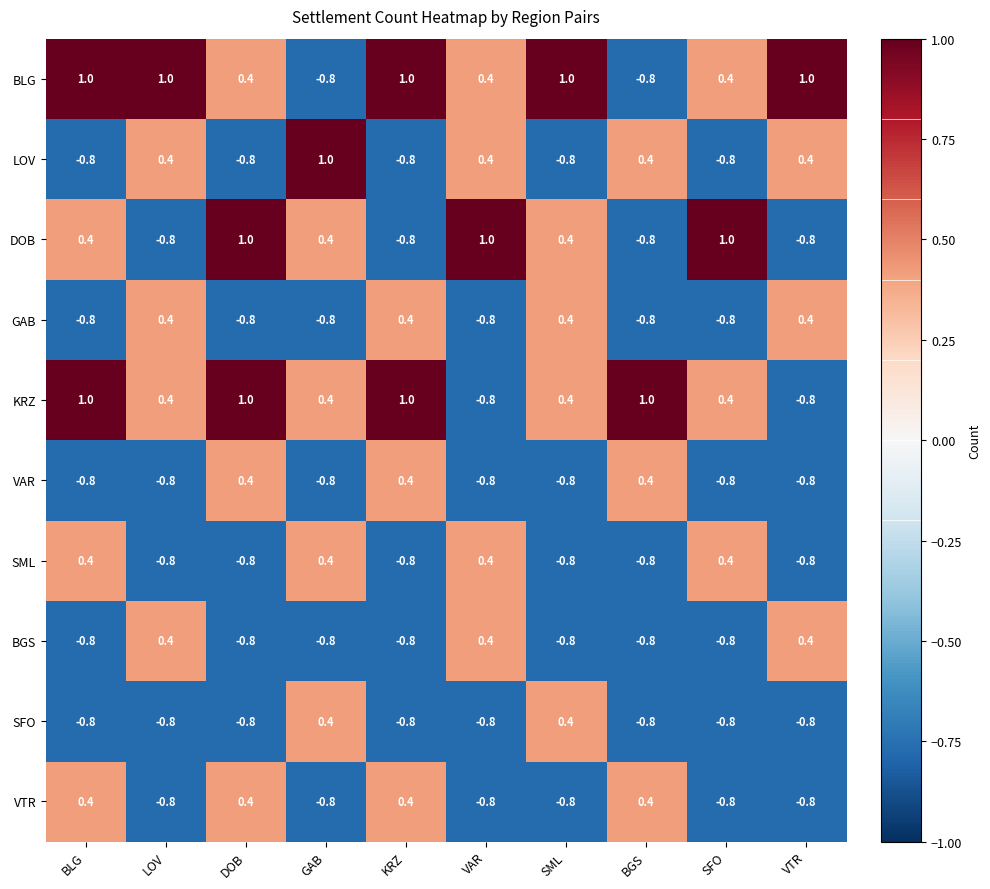

What is the total value across all series at VTR?

-2.6